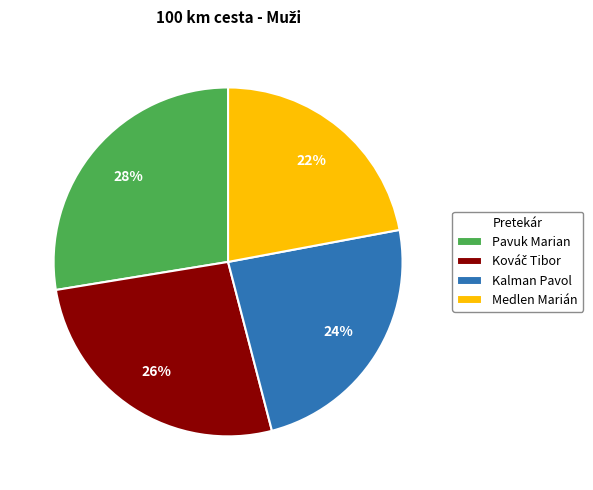

Approximately how many times larger is the value at Pavuk Marian compared to Kalman Pavol?

1.2